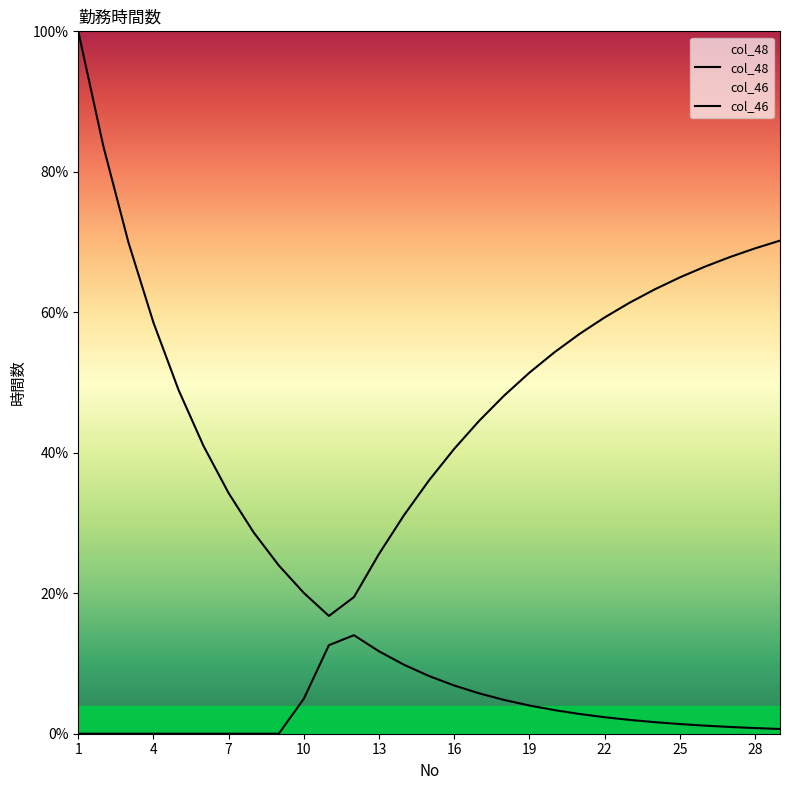

True or false: col_46 has more than 0 points higher than both neighbors.

False